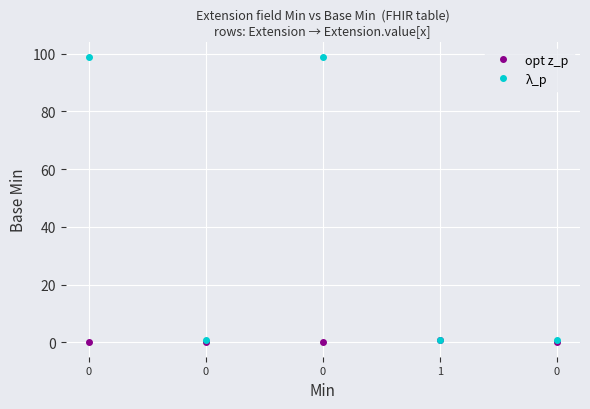

True or false: opt z_p and λ_p intersect in this chart.

False